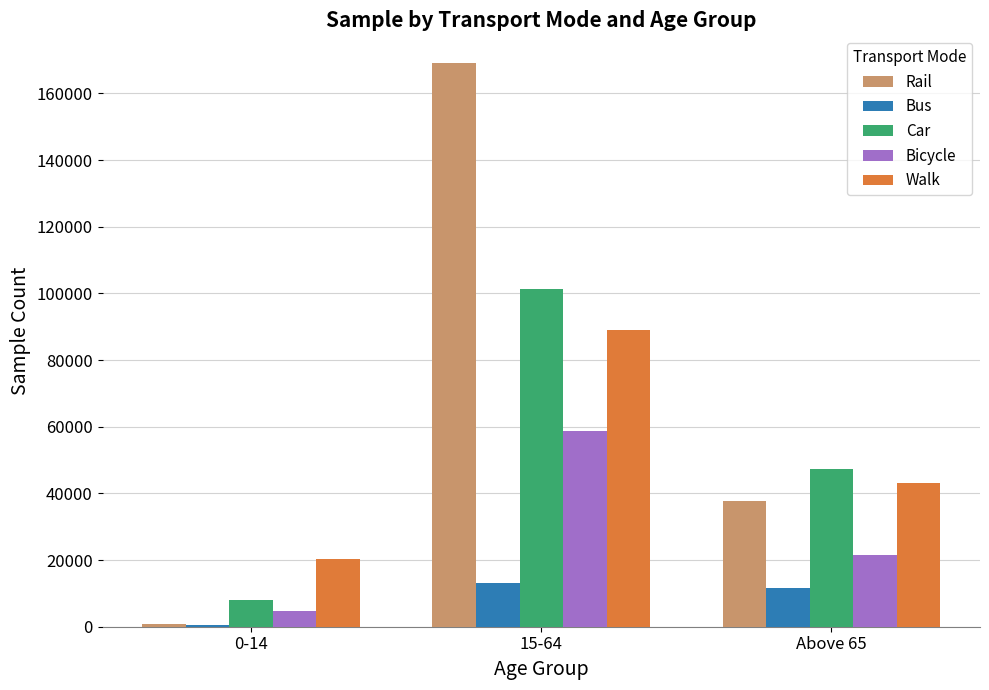

What is the difference between the Bicycle values at 0-14 and 15-64?

53960.0